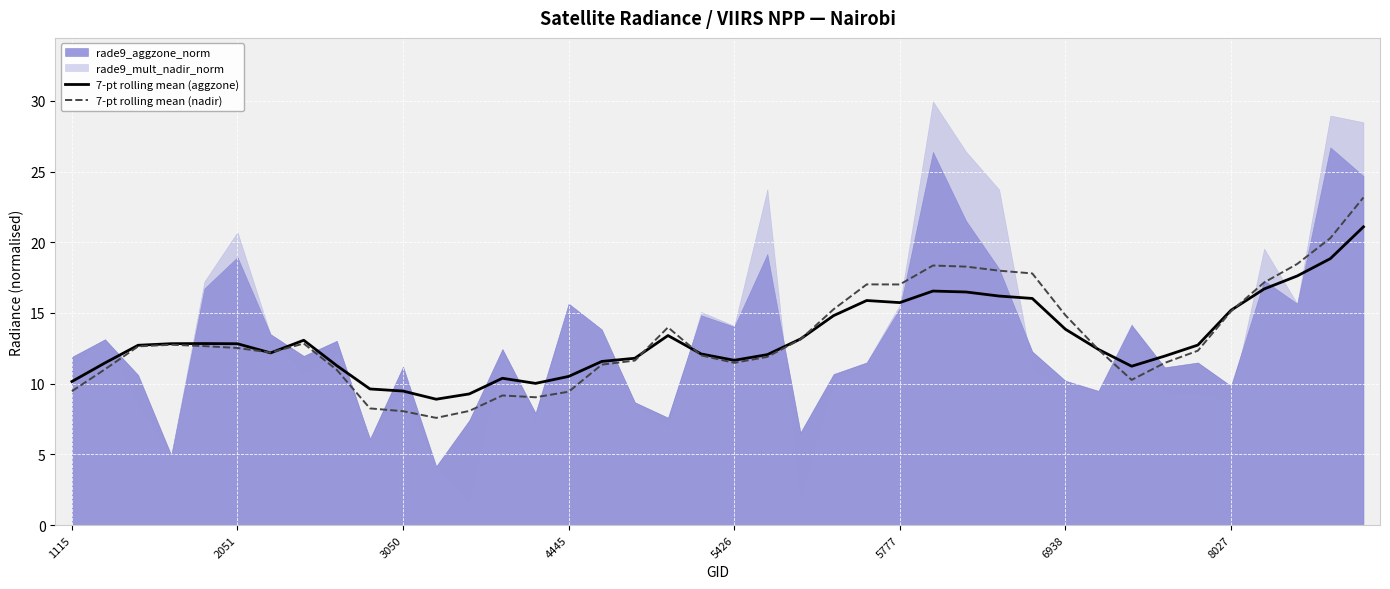

What is the minimum value for 7-pt rolling mean (nadir)?

7.6